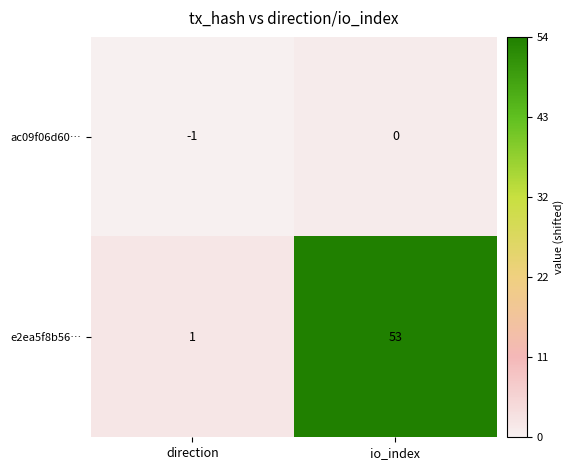

List the series in order of their peak value, lowest first.

ac09f06d60…, e2ea5f8b56…